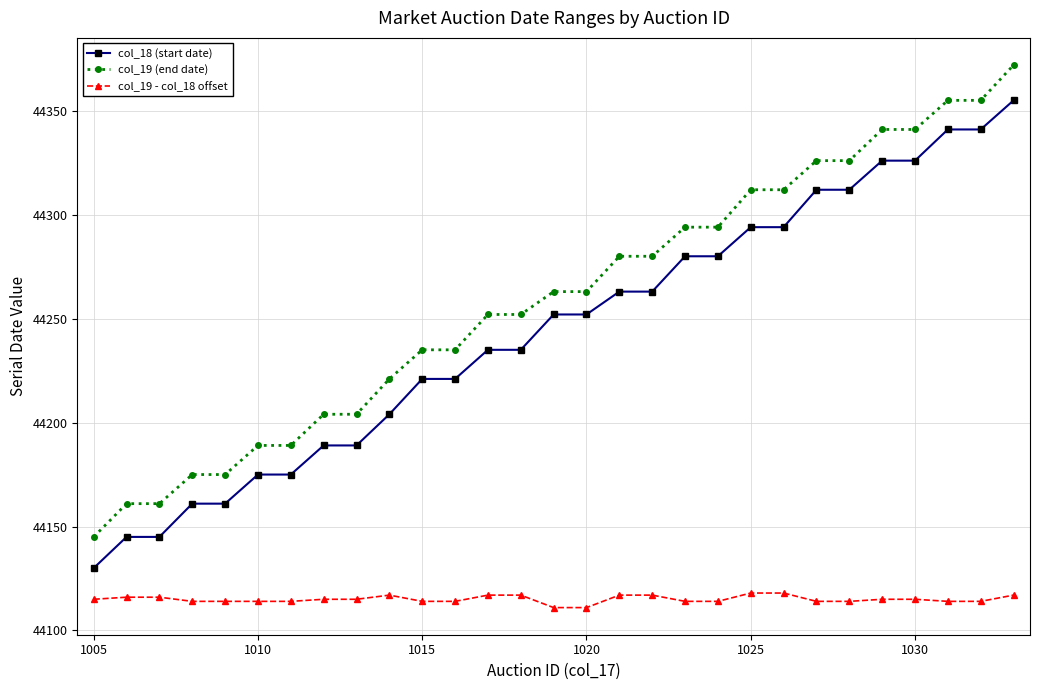

What is the value of the col_18 (start date) point at the 1st from the left?

44130